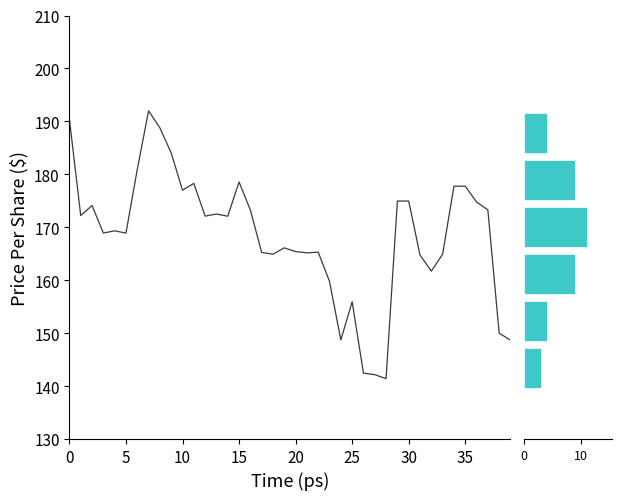

Rank the categories by value from lowest to highest.

28, 27, 26, 39, 24, 38, 25, 23, 32, 31, 33, 18, 21, 17, 22, 20, 19, 5, 3, 4, 14, 12, 1, 13, 16, 37, 2, 36, 29, 30, 10, 34, 35, 11, 15, 6, 9, 8, 0, 7